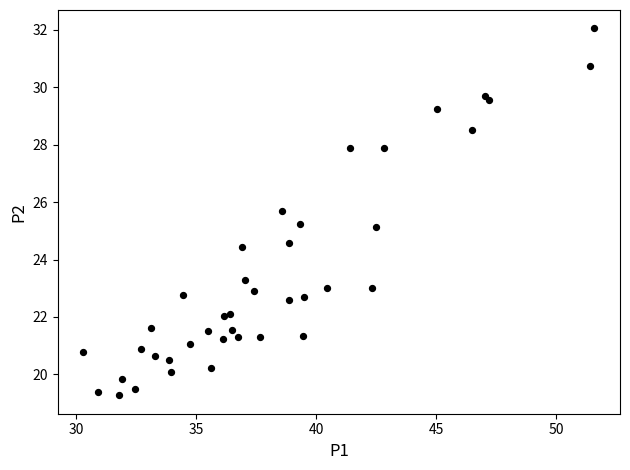

What is the range of Y values (max minus min)?

12.8